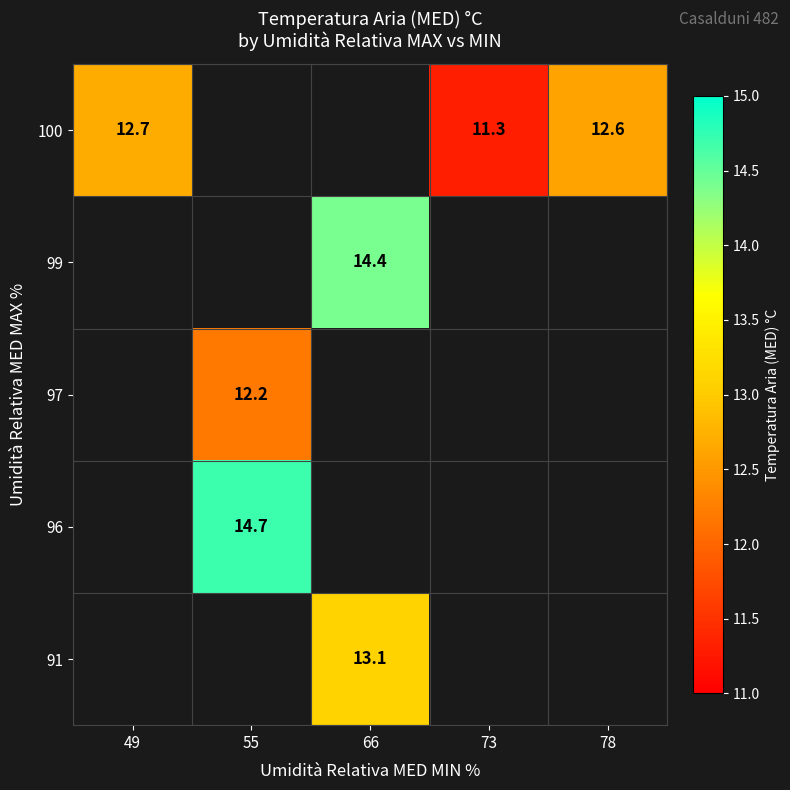

Between 55 and 66, which is larger?

66